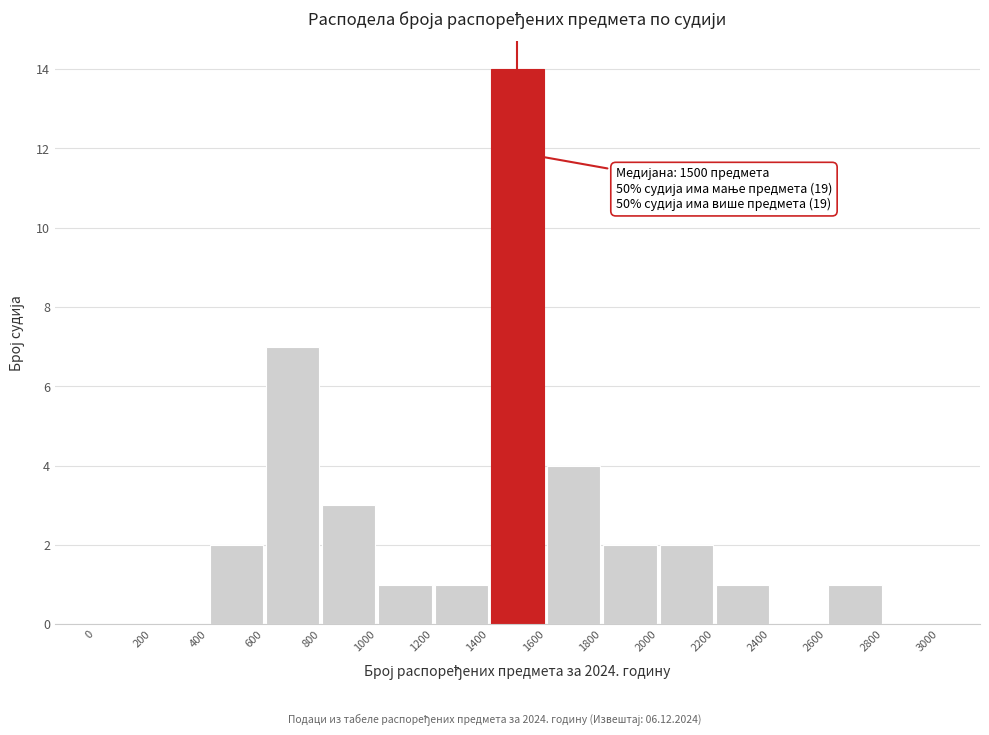

Over which range of the x-axis is the bar tallest?

1400 to 1600